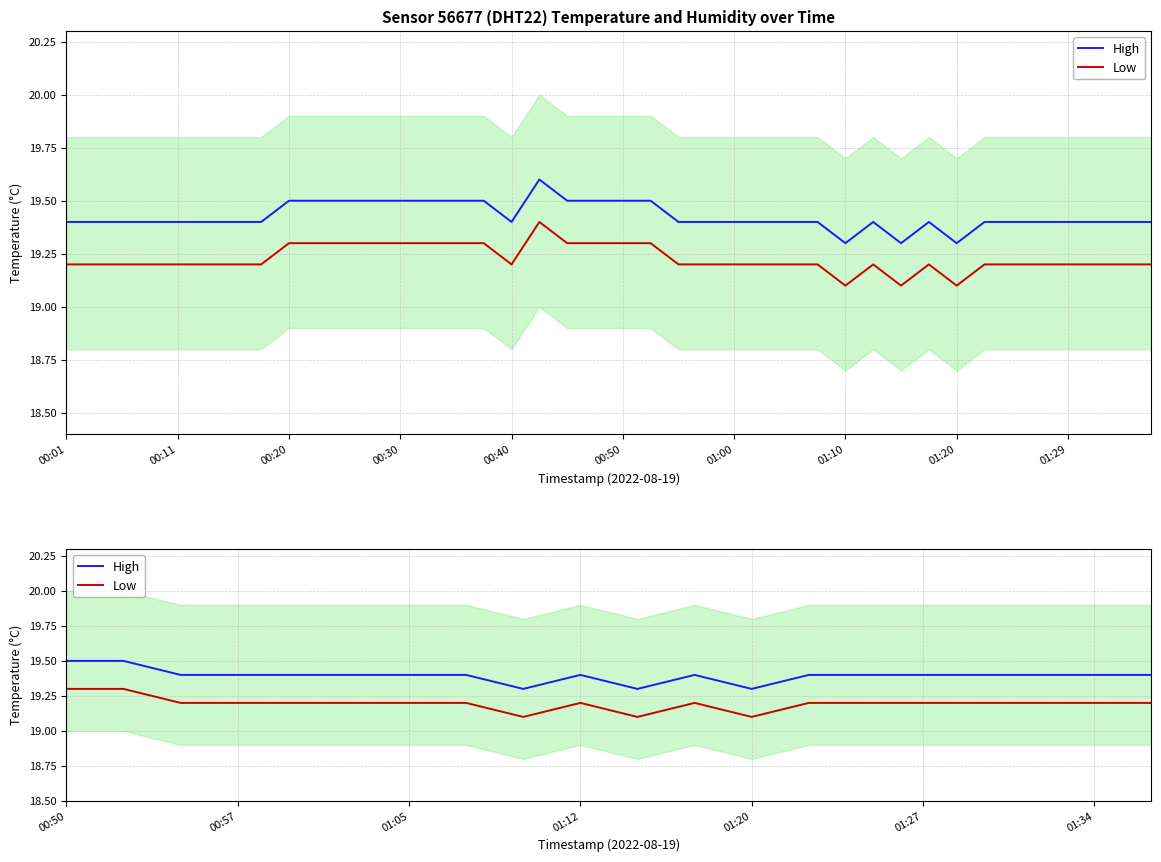

What is the approximate value of High at 01:27?

19.4